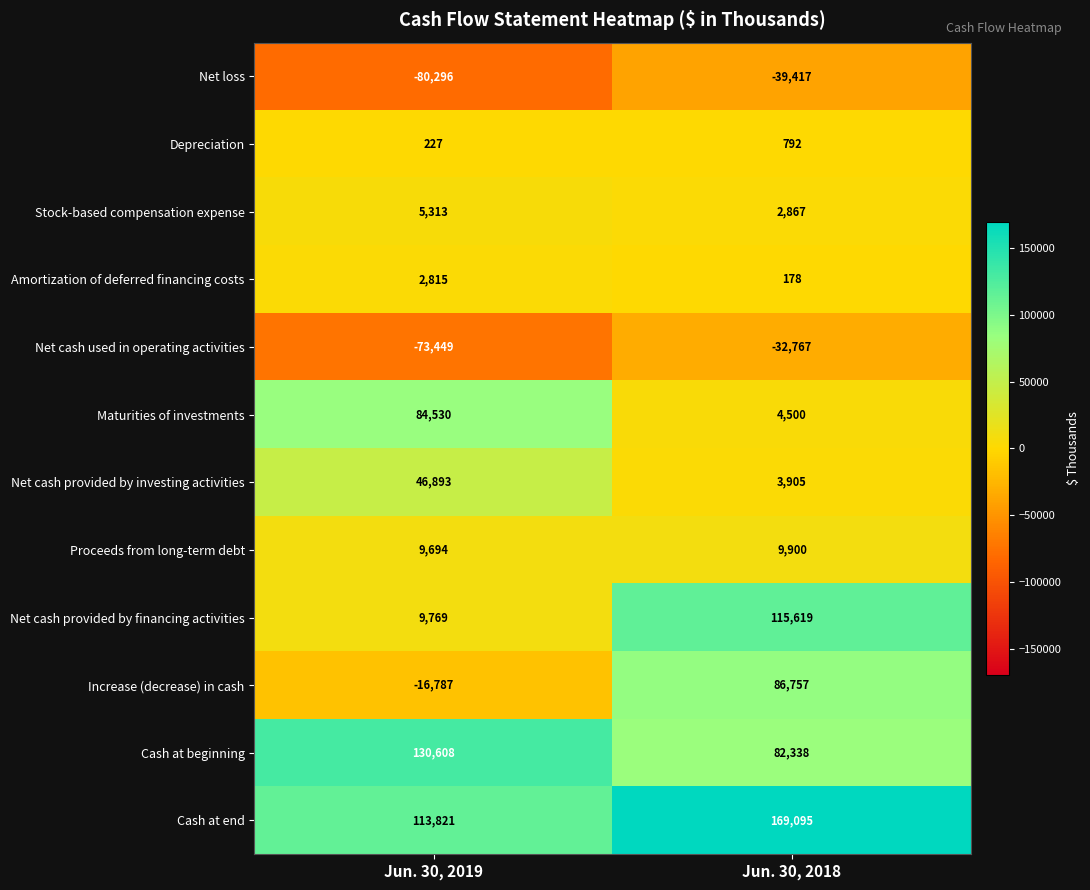

What is the difference between the Depreciation values at Jun. 30, 2018 and Jun. 30, 2019?

565